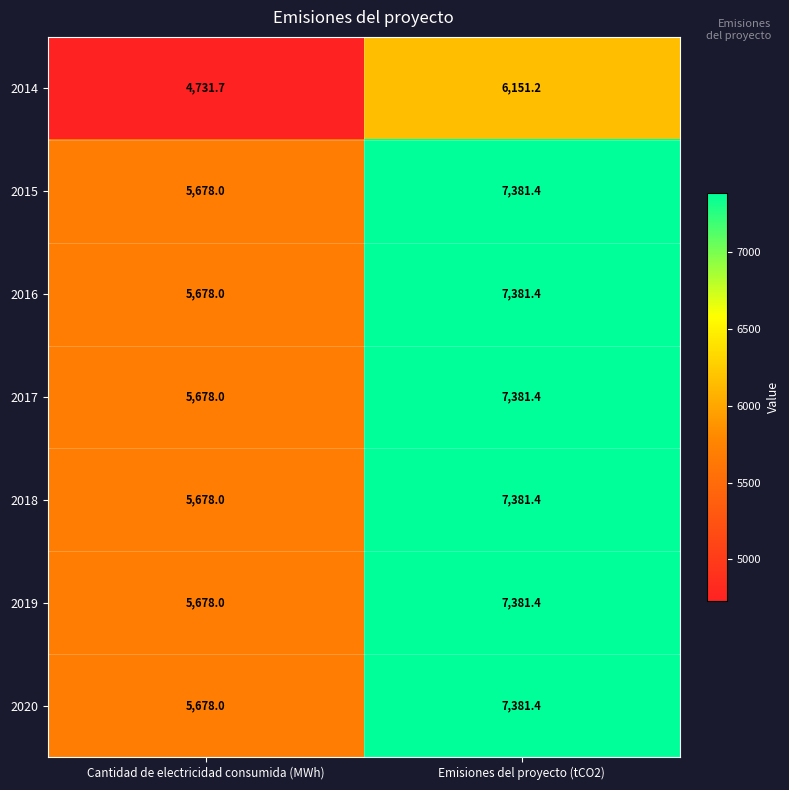

Reading right to left, what are all the values shown in this chart?

2014: 6151.2	4731.7
2015: 7381.4	5678.0
2016: 7381.4	5678.0
2017: 7381.4	5678.0
2018: 7381.4	5678.0
2019: 7381.4	5678.0
2020: 7381.4	5678.0